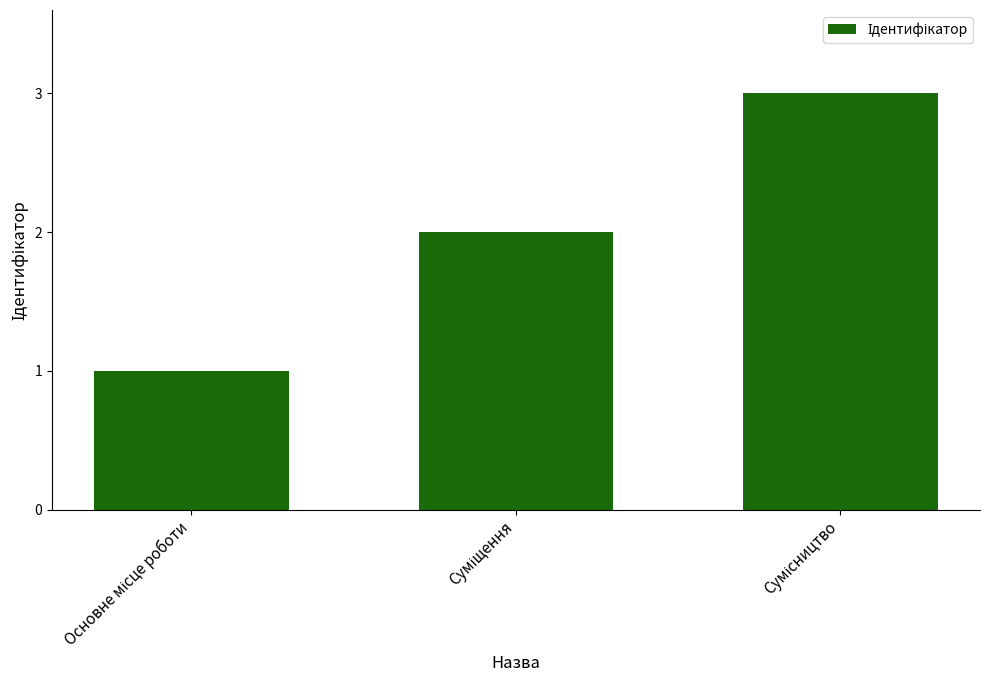

What is the greatest value displayed?

3